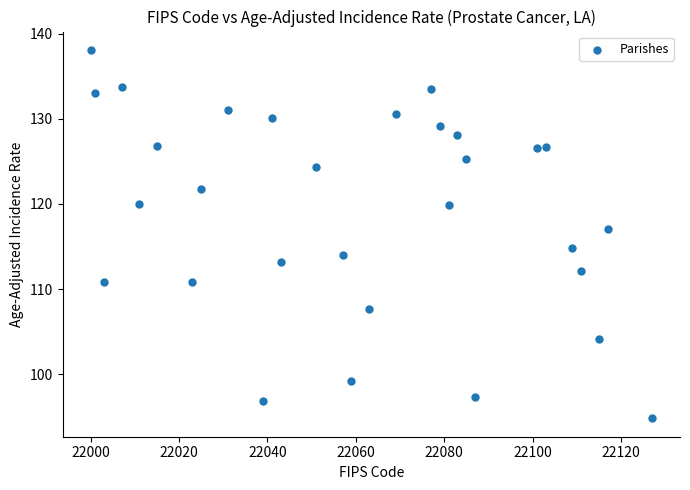

What is the range of Y values (max minus min)?

43.3